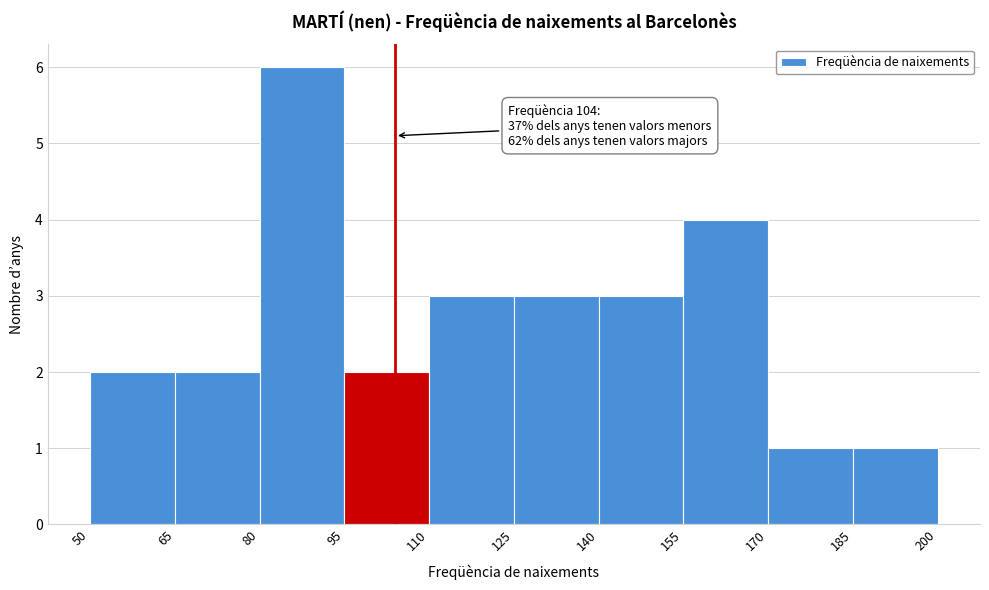

Which range on the x-axis has the tallest bar?

80 to 95